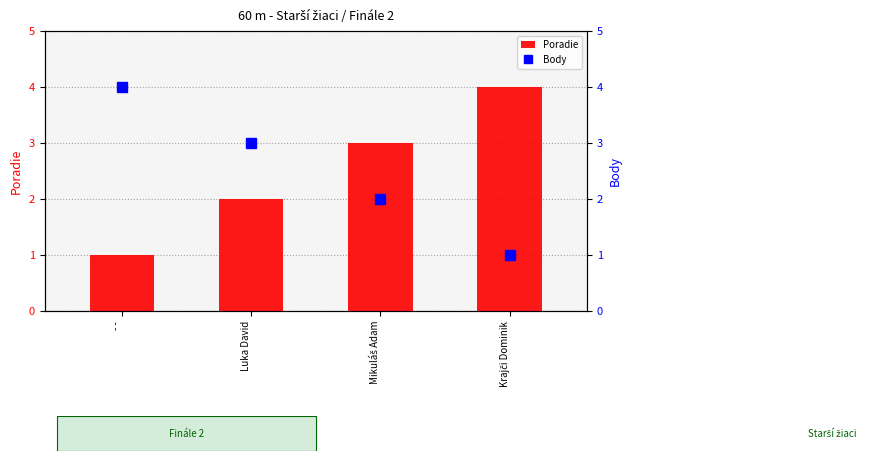

Does the chart contain stacked bars?

No